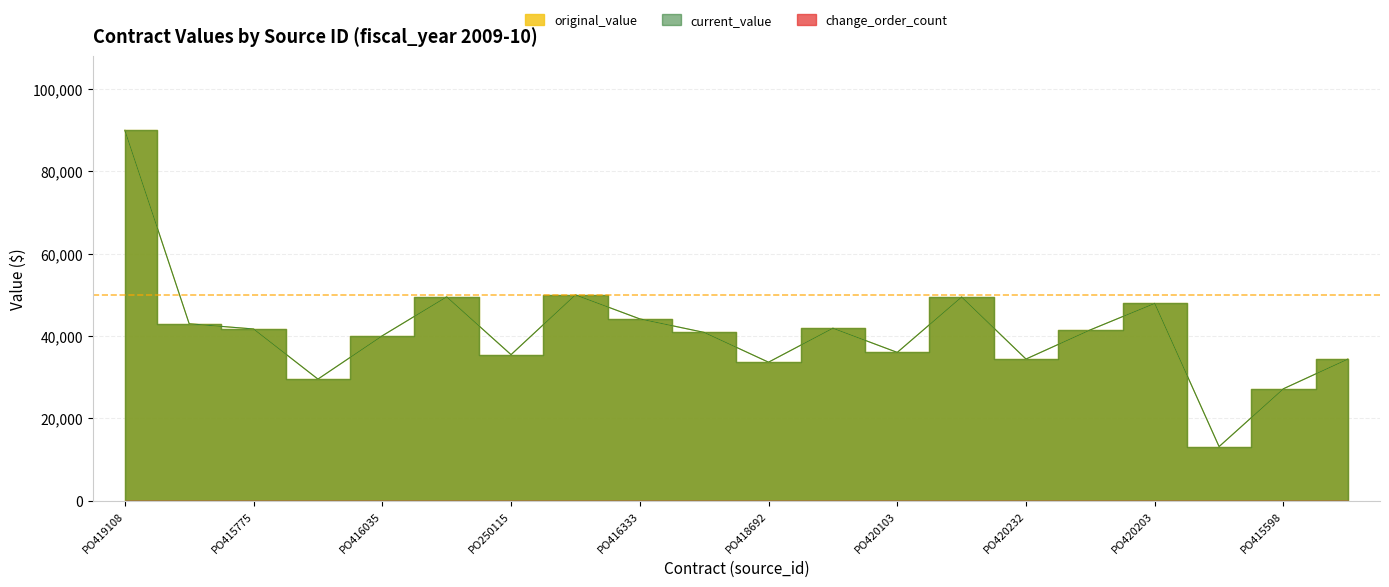

What is the approximate value of current_value at PO00000178?

13119.0